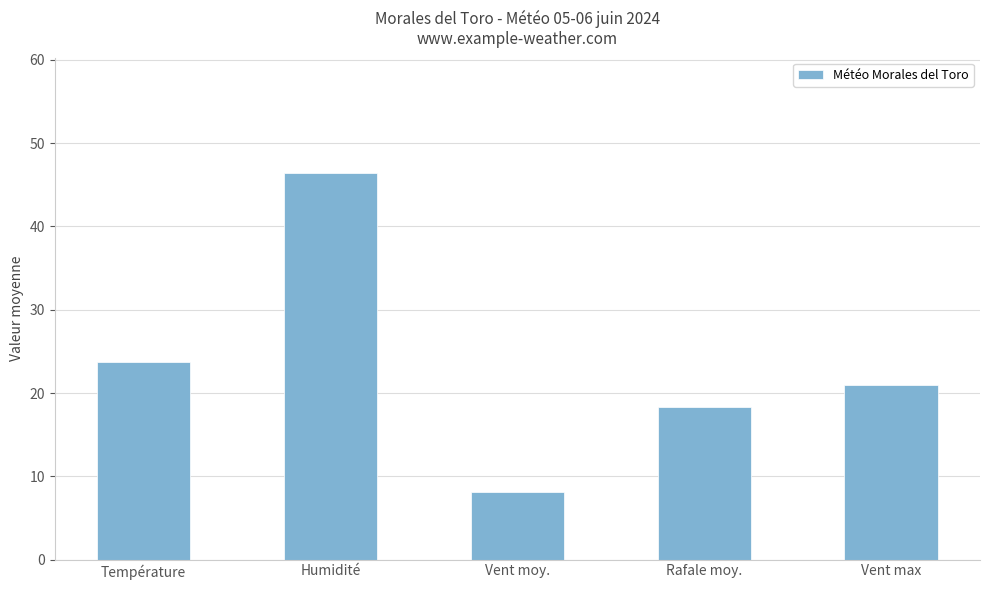

Rank the categories by value from lowest to highest.

Vent moy., Rafale moy., Vent max, Température, Humidité